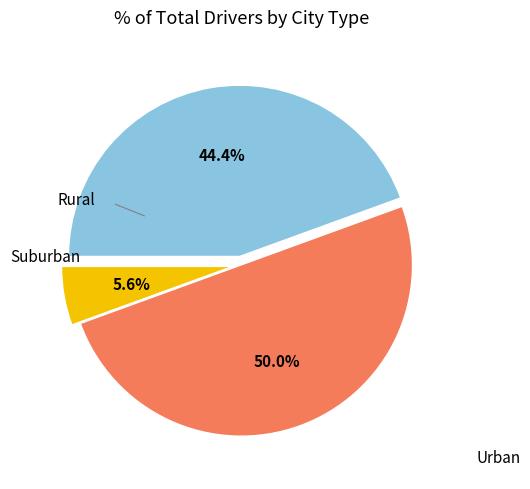

Count the number of slices in the pie.

3